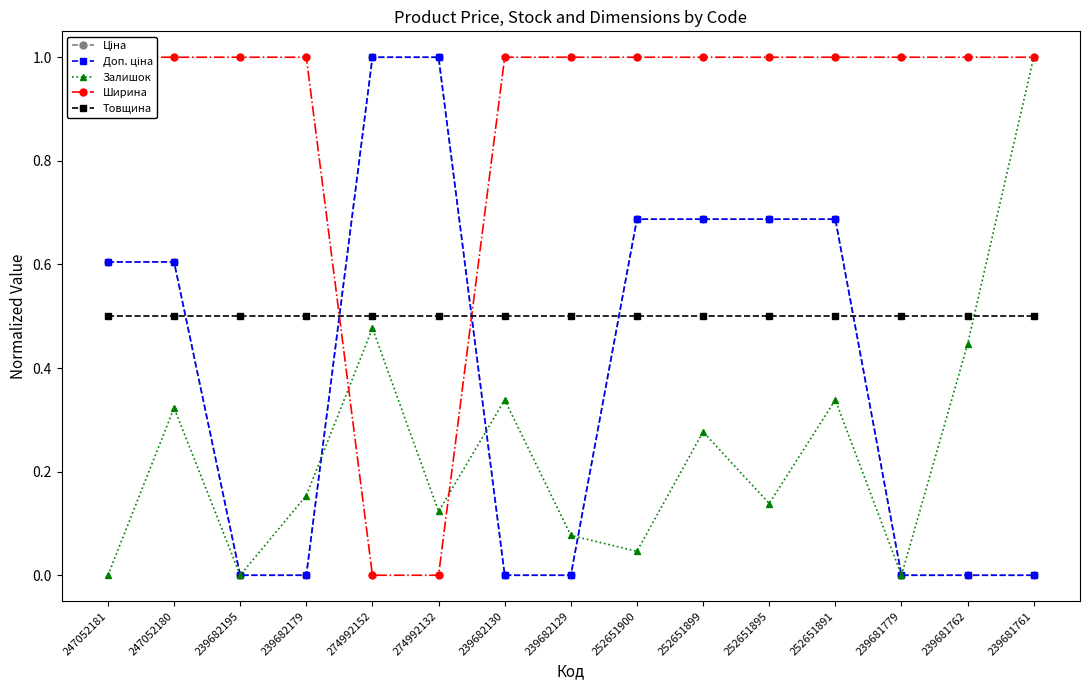

Rank the categories by Залишок value from highest to lowest.

239681761, 274992152, 239681762, 239682130, 252651891, 247052180, 252651899, 239682179, 252651895, 274992132, 239682129, 252651900, 247052181, 239682195, 239681779